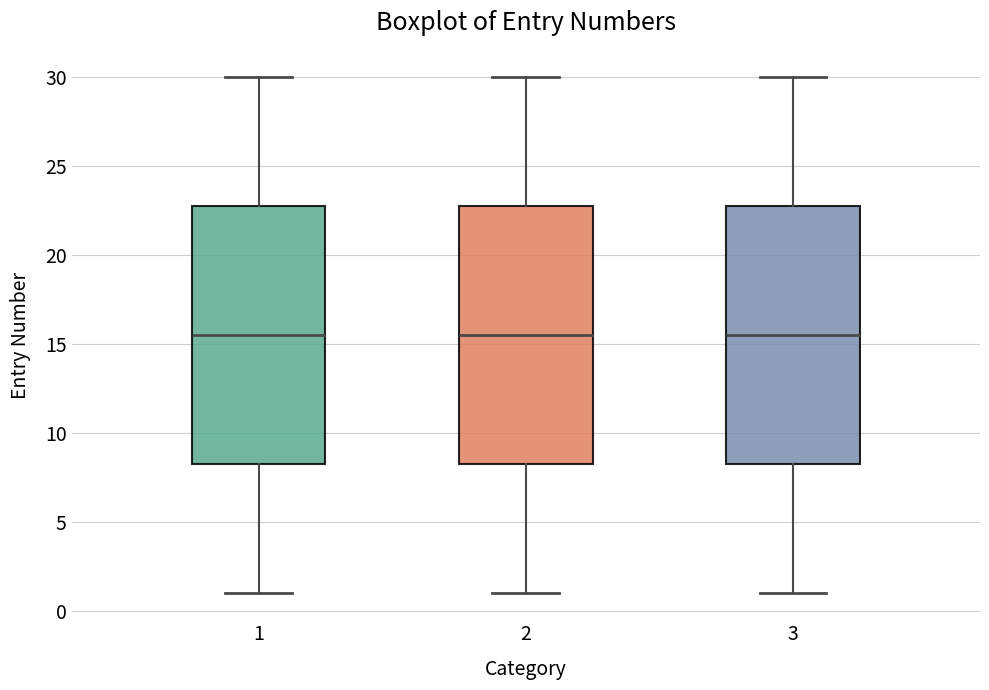

Reading left to right, read every box against the y-axis: the position of its median line, the range the box covers, and the ends of its whiskers. The values are not printed on the chart, so give them approximately, as read against the axis.

1: median 15.5, box 8.5 to 23.0, whiskers 1.0 to 30.0
2: median 15.5, box 8.5 to 23.0, whiskers 1.0 to 30.0
3: median 15.5, box 8.5 to 23.0, whiskers 1.0 to 30.0